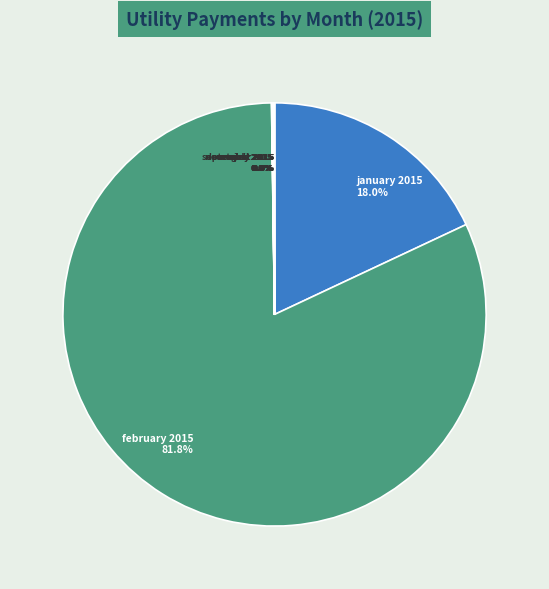

What is the majority slice?

february 2015